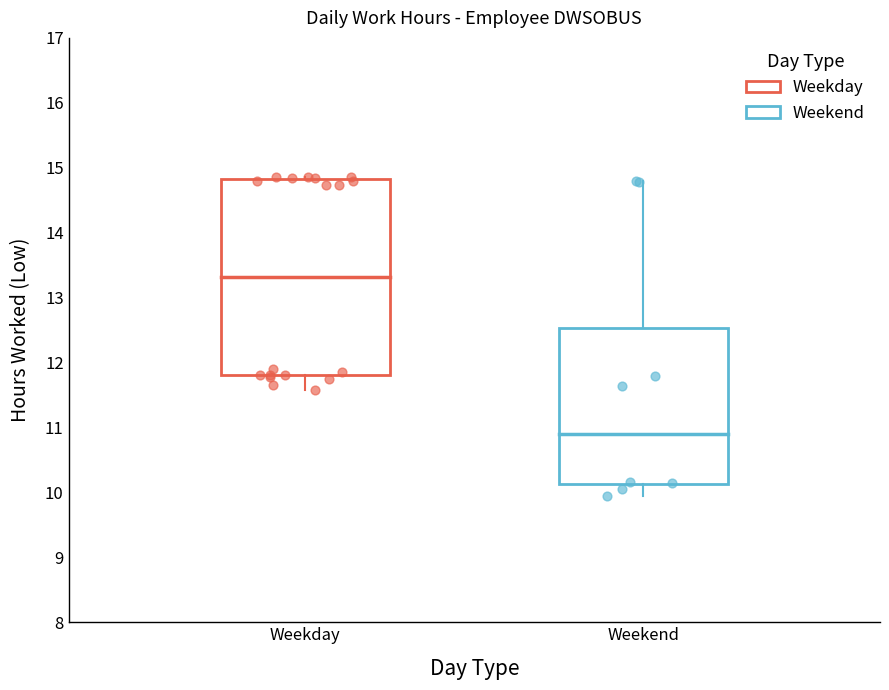

Reading left to right, read every box against the y-axis: the position of its median line, the range the box covers, and the ends of its whiskers. The values are not printed on the chart, so give them approximately, as read against the axis.

Weekday: median 13.3, box 11.8 to 14.8, whiskers 11.6 to 14.9
Weekend: median 10.9, box 10.1 to 12.5, whiskers 10.0 to 14.8